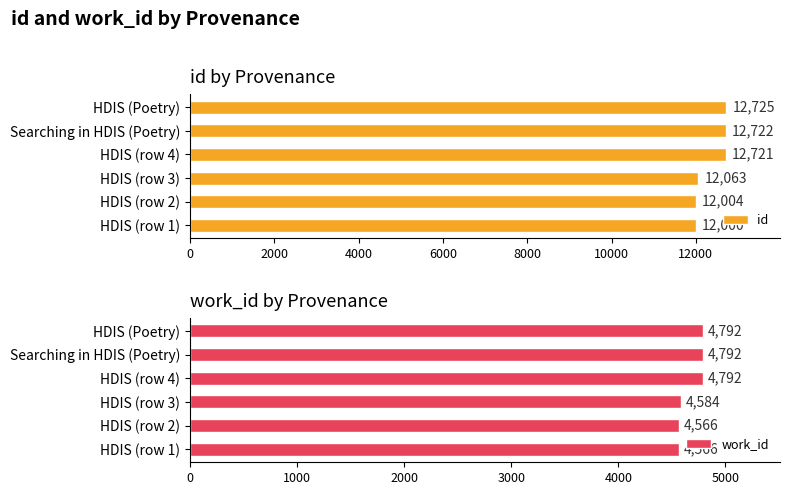

Count the number of categories in the chart.

6